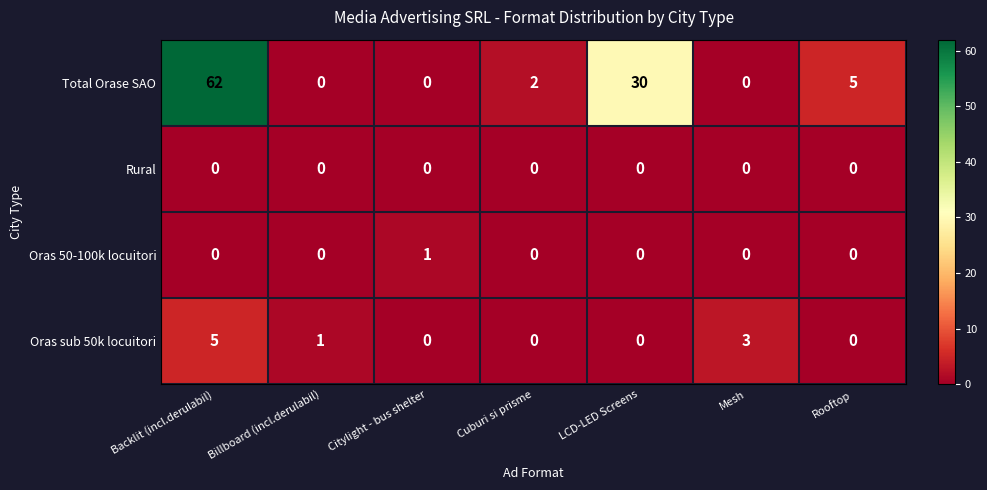

How many distinct data groups are displayed?

4